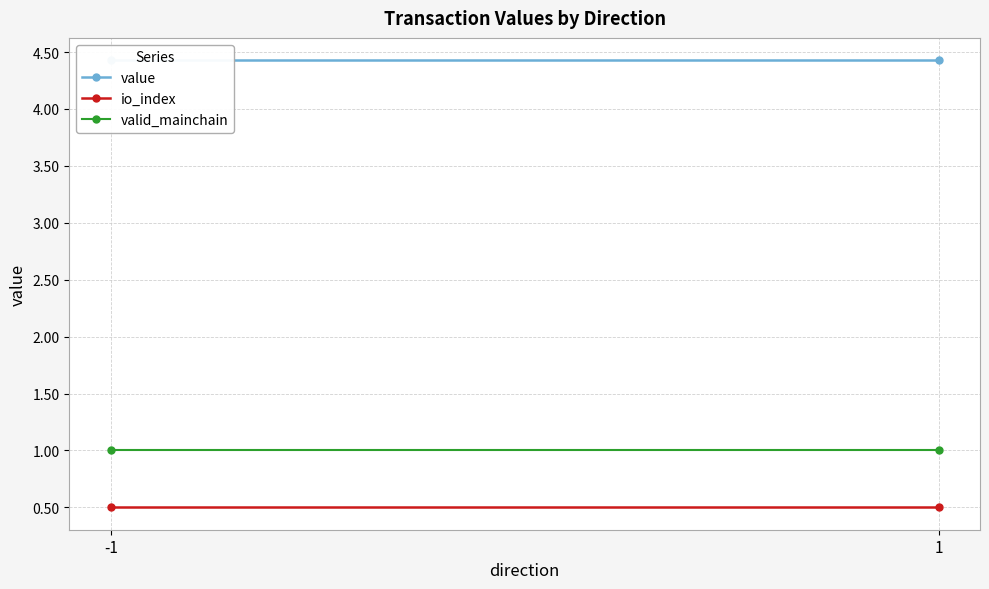

What is the total value across all series at 1?

5.9